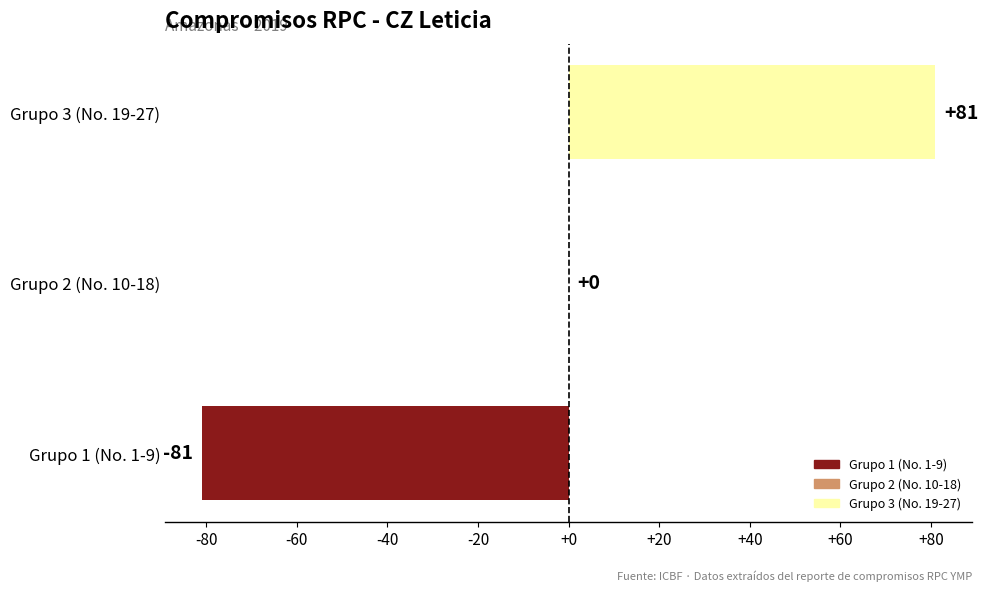

Which category has the highest value across all series?

Grupo 3 (No. 19-27)